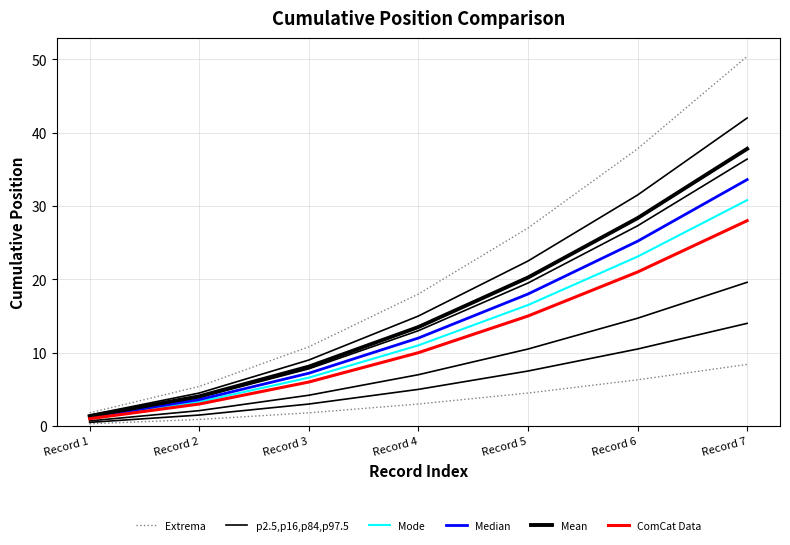

At Record 2, list the series in order from largest to smallest.

Mean, Median, Mode, ComCat Data, p2.5,p16,p84,p97.5, Extrema